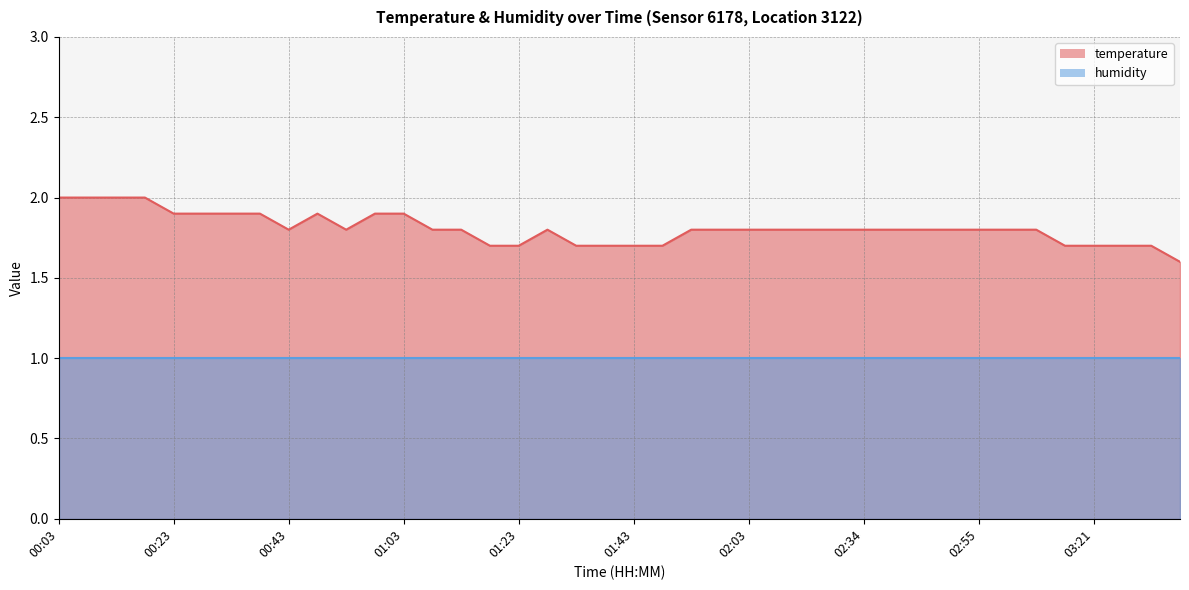

Rank the categories by value from lowest to highest.

03:37, 01:18, 01:23, 01:33, 01:38, 01:43, 01:48, 03:11, 03:21, 03:27, 03:32, 00:43, 00:53, 01:08, 01:13, 01:28, 01:53, 01:58, 02:03, 02:08, 02:13, 02:29, 02:34, 02:40, 02:45, 02:50, 02:55, 03:00, 03:06, 00:23, 00:28, 00:33, 00:38, 00:48, 00:58, 01:03, 00:03, 00:08, 00:13, 00:18